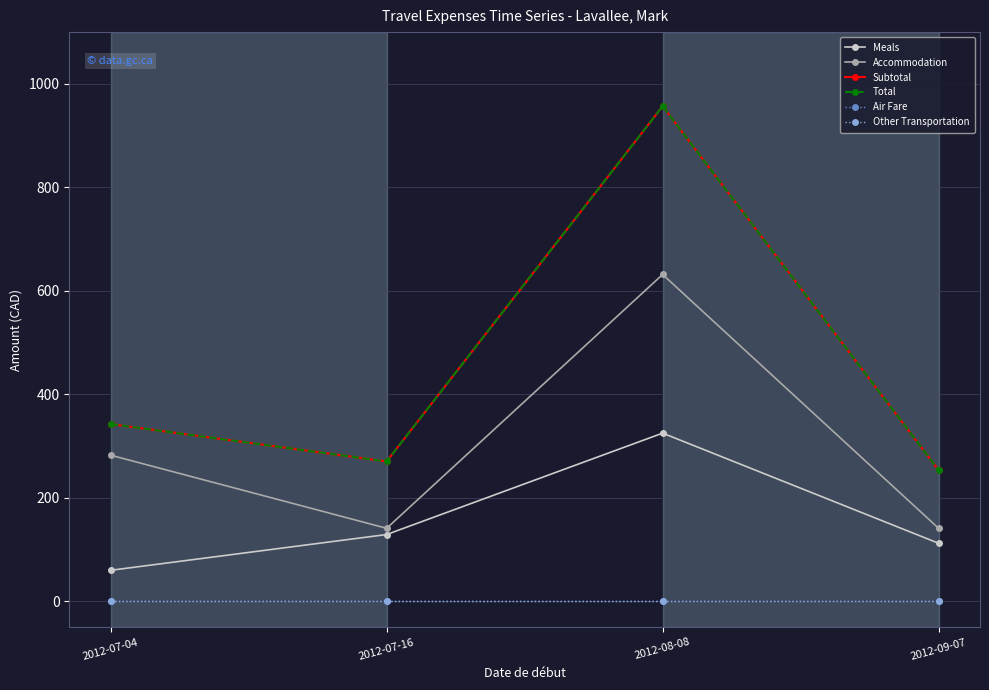

Read the Subtotal value at 2012-09-07.

253.6